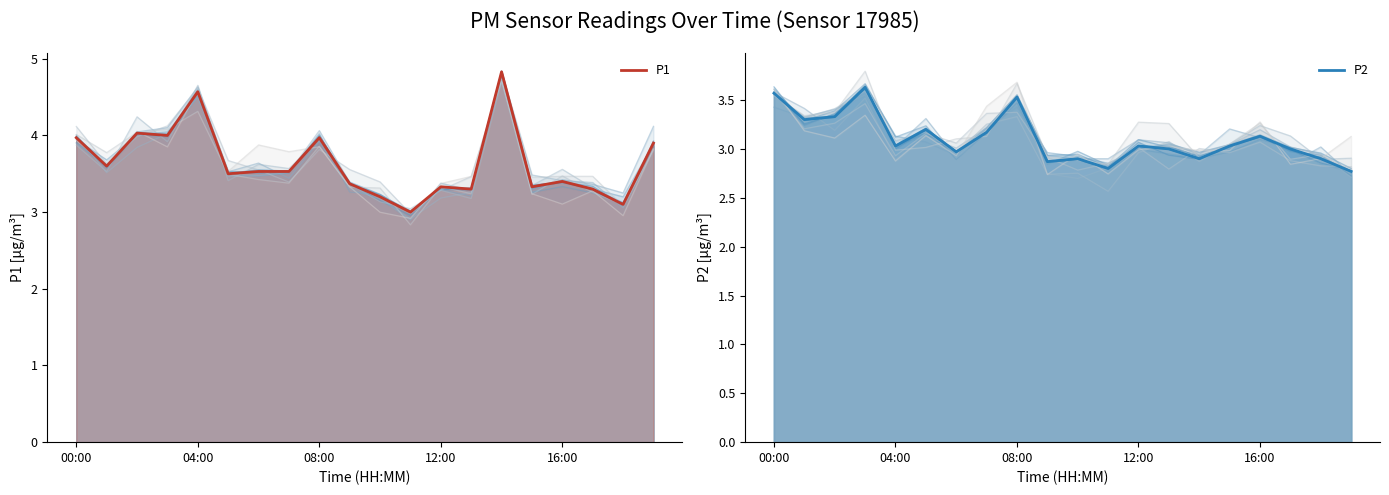

True or false: P1 has more than 1 interior local peaks.

True